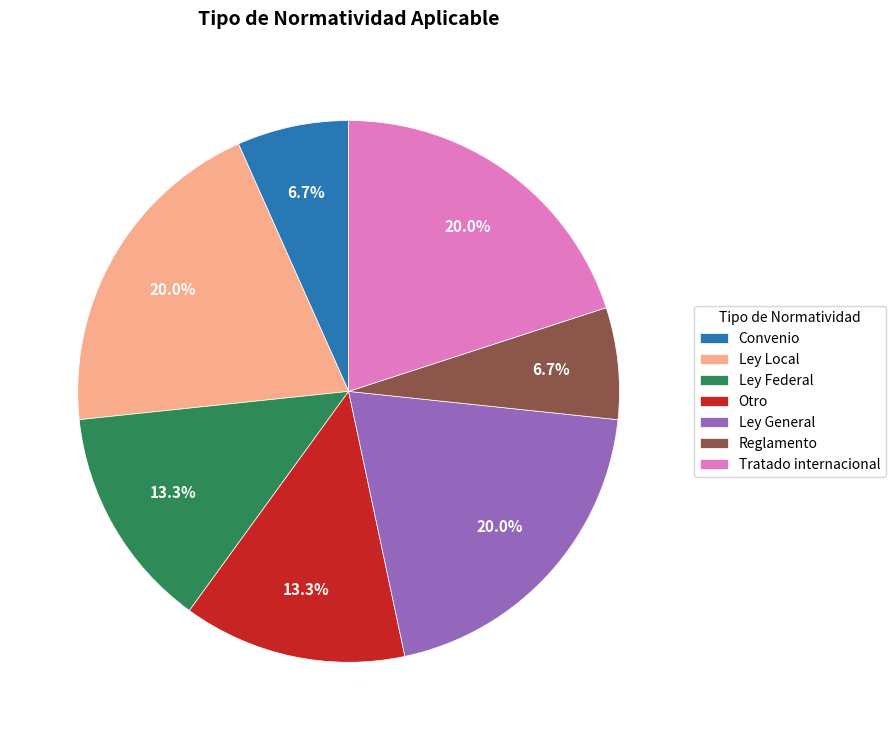

To the nearest percent, what is the difference between the Ley Local and Otro slice percentages?

7%